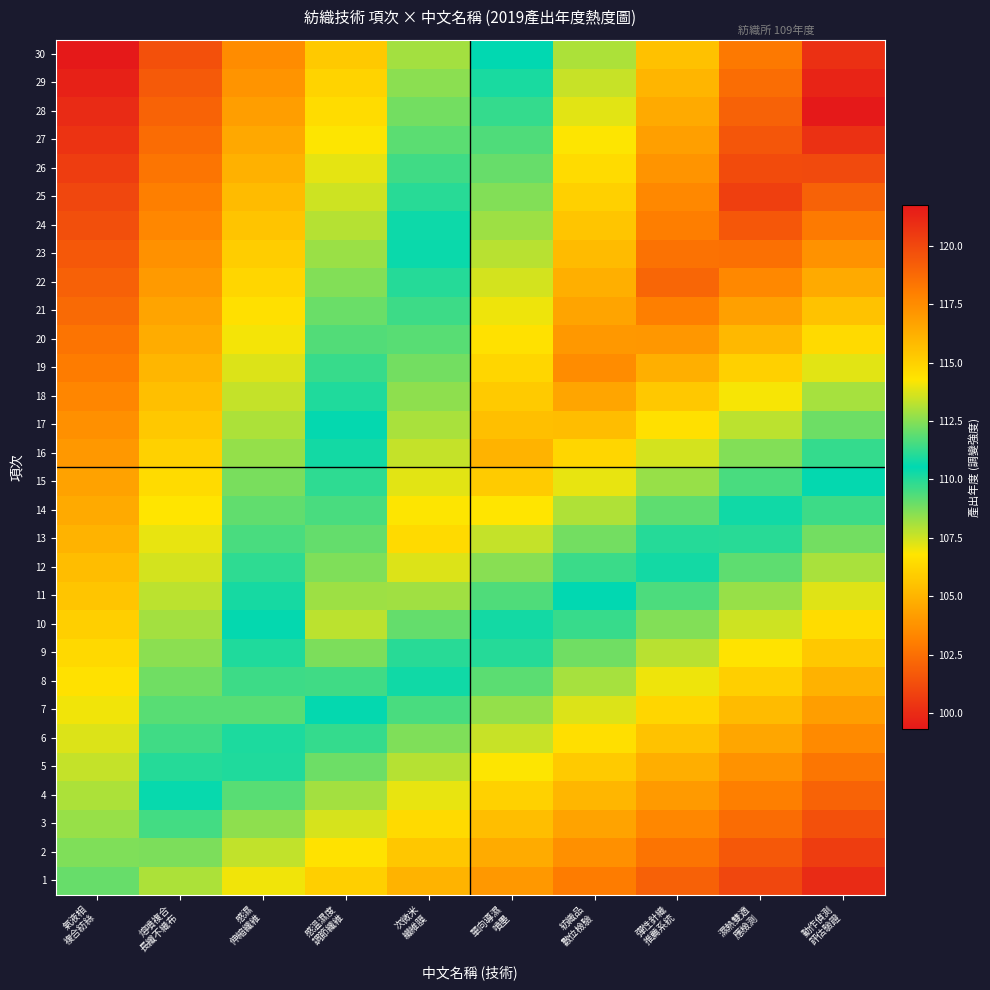

What is the spread (max minus min) of values at 單向導濕
噴墨?

12.1